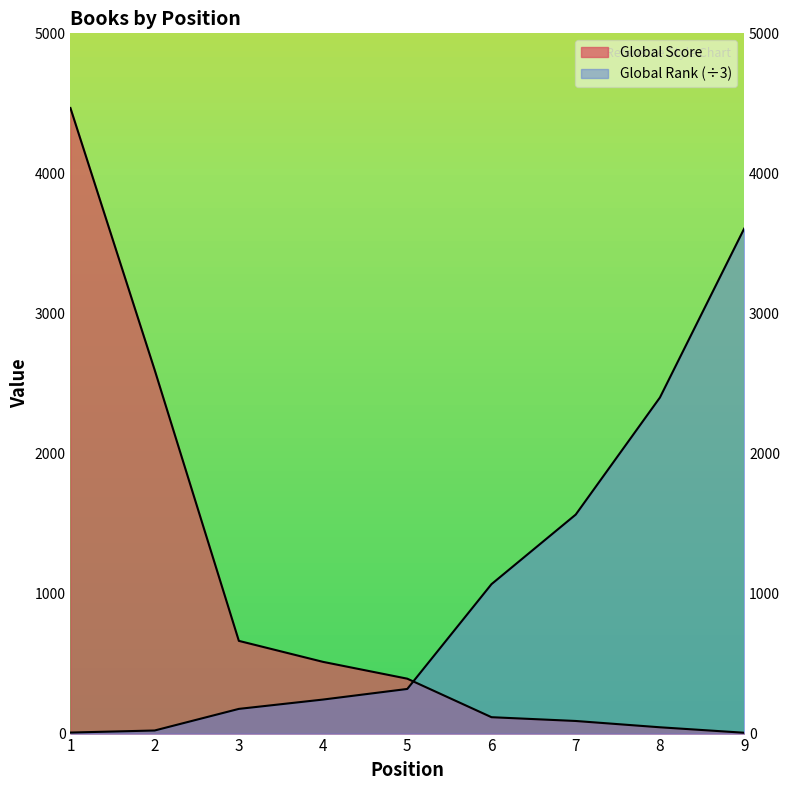

What is the difference between the Global Score values at 8 and 7?

45.0